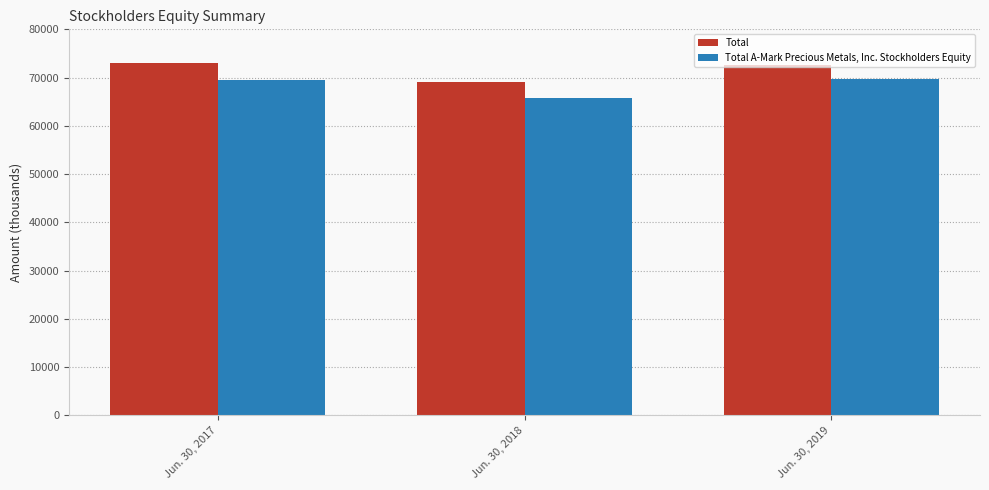

How many groups of bars are there?

3